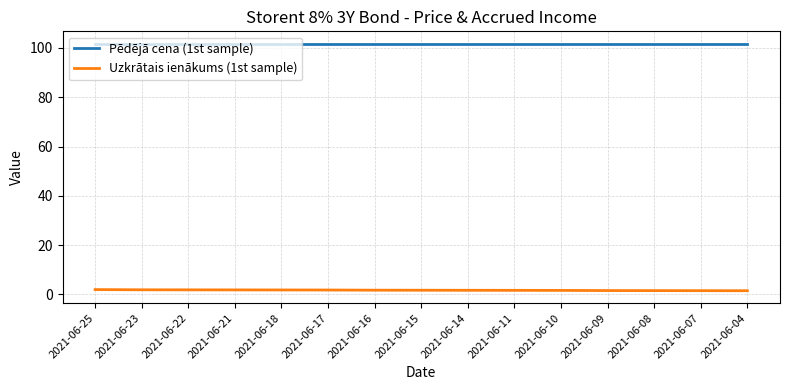

At 2021-06-07, list the series in order from smallest to largest.

Uzkrātais ienākums (1st sample), Pēdējā cena (1st sample)